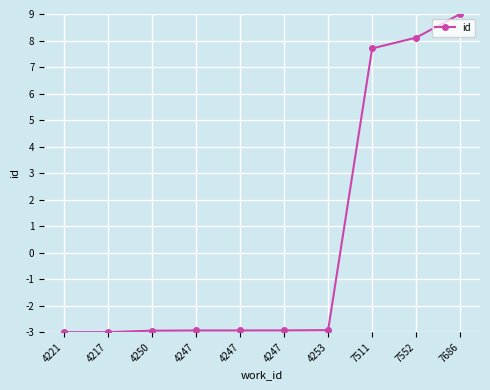

Reading left to right, extract all data points from this chart.

4221=-3.0	4217=-3.0	4250=-2.9	4247=-2.9	4247=-2.9	4247=-2.9	4253=-2.9	7511=7.7	7552=8.1	7686=9.0